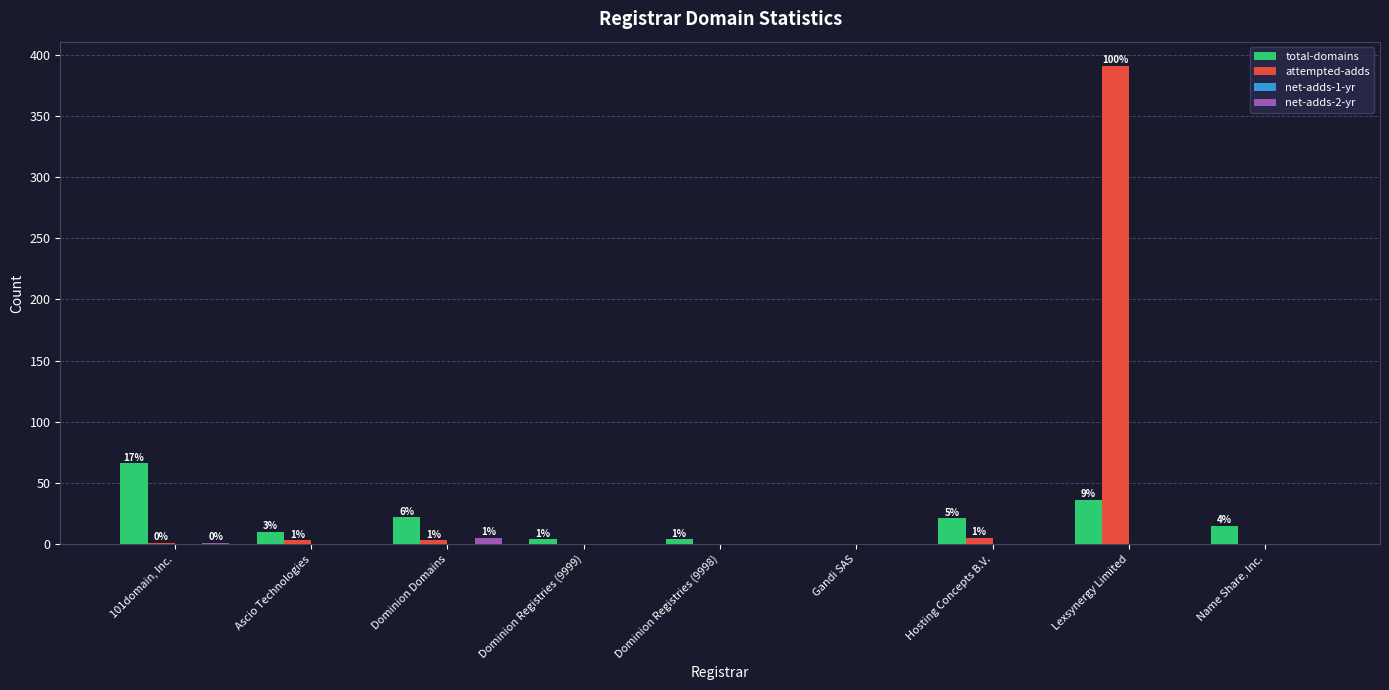

What value does the attempted-adds series have at Ascio Technologies, to the nearest 5?

5